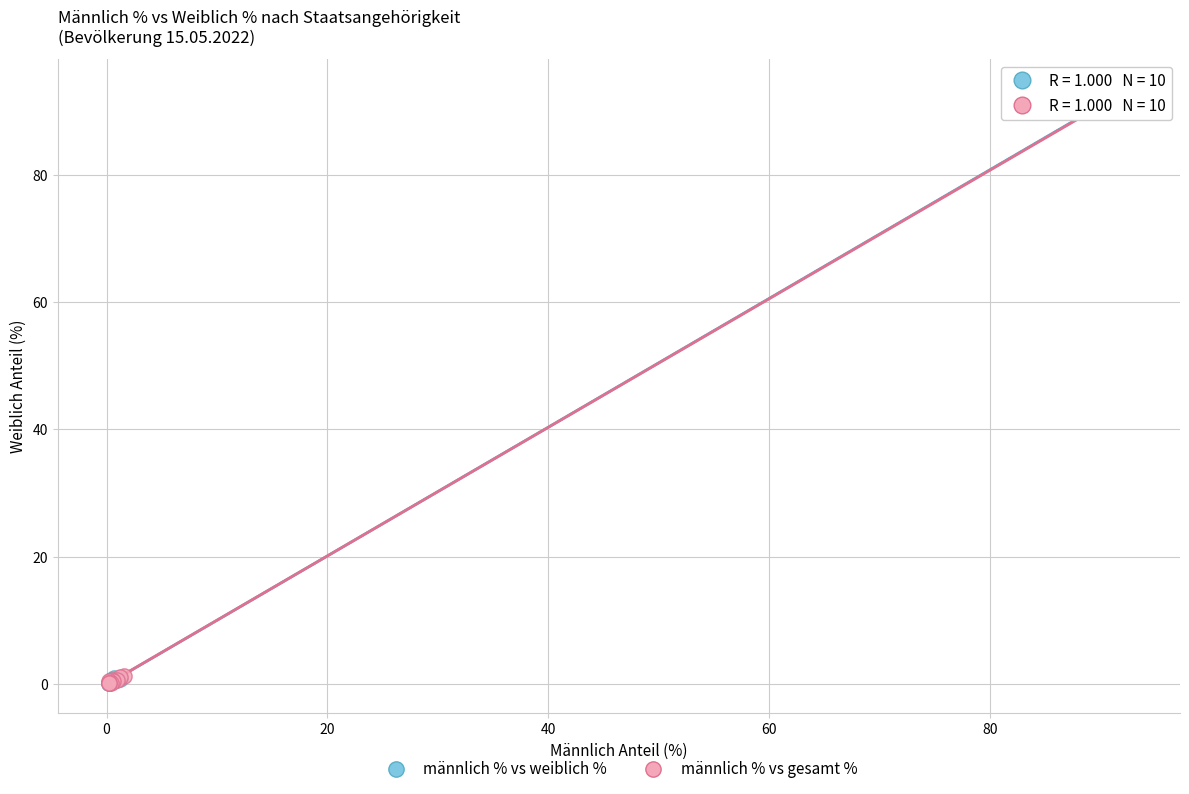

Which series has the largest Y range (max minus min)?

männlich % vs weiblich %